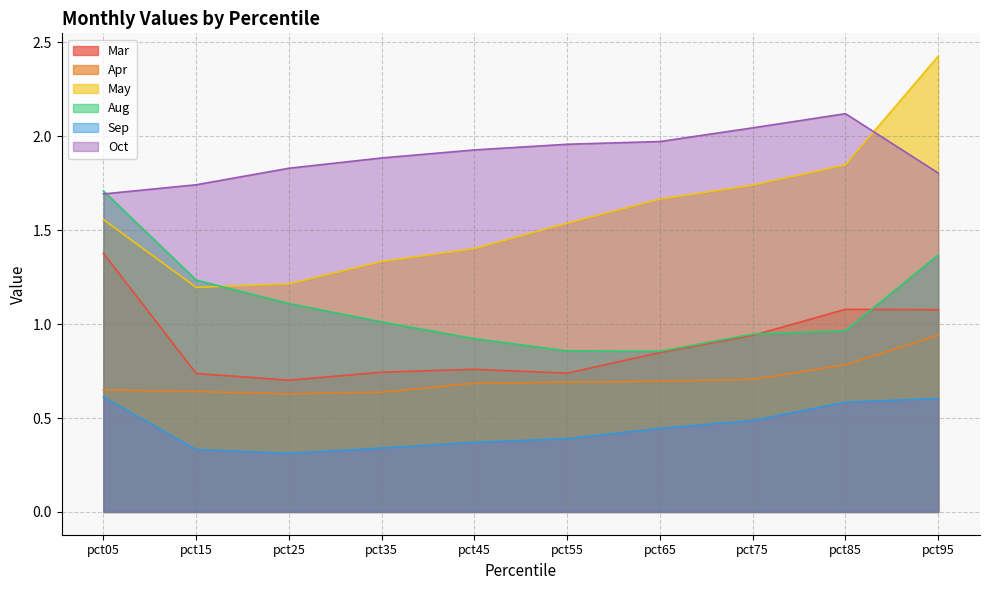

Is it true that Aug equals 0.2 at pct65?

False